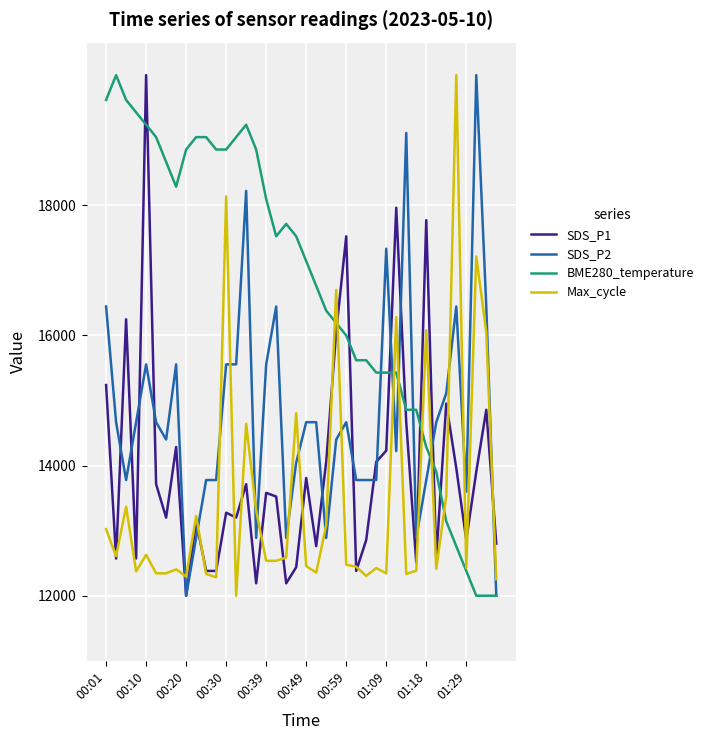

Which series has the largest total across all categories?

BME280_temperature